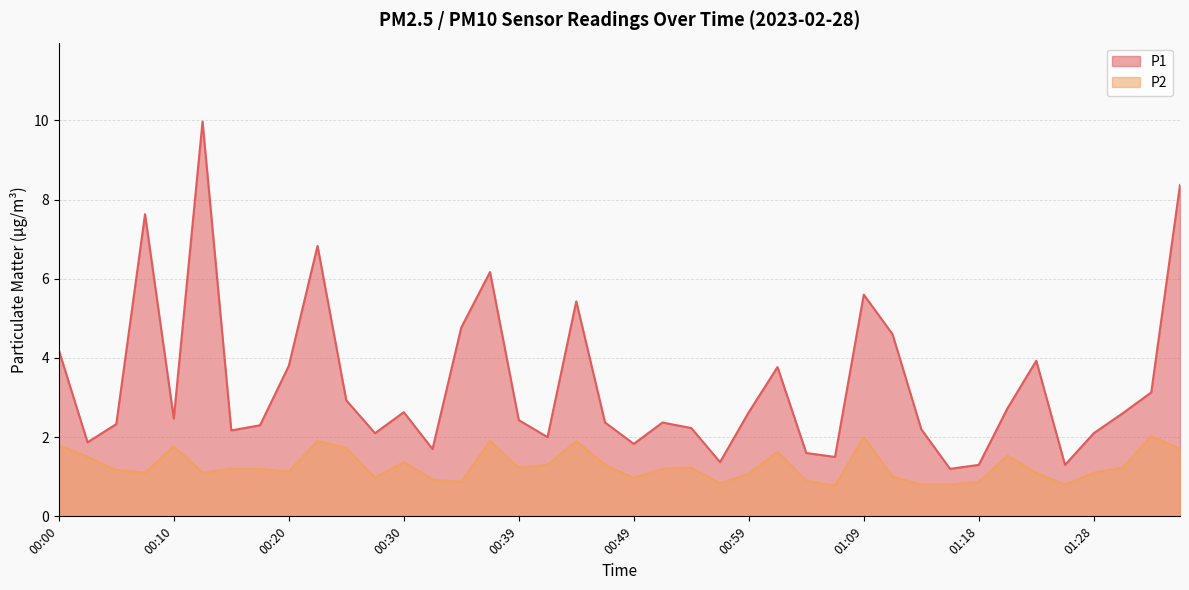

In P2, how many points are lower than both neighbors (excluding endpoints)?

10